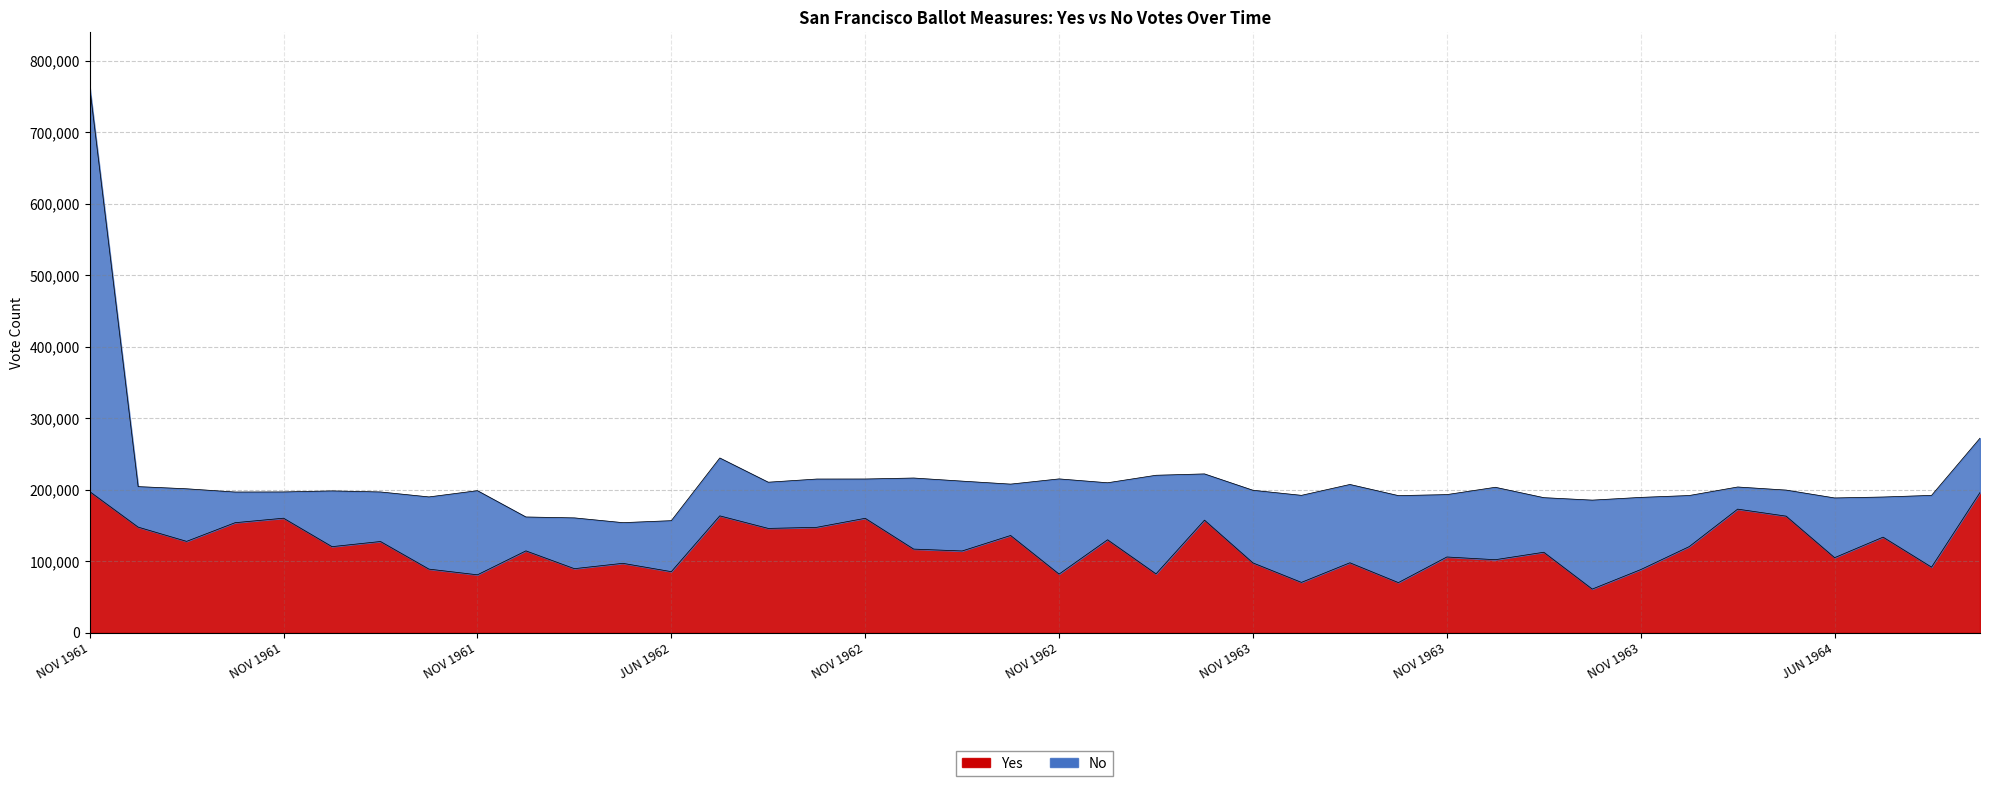

Where does the data first go above 117082?

NOV 1961